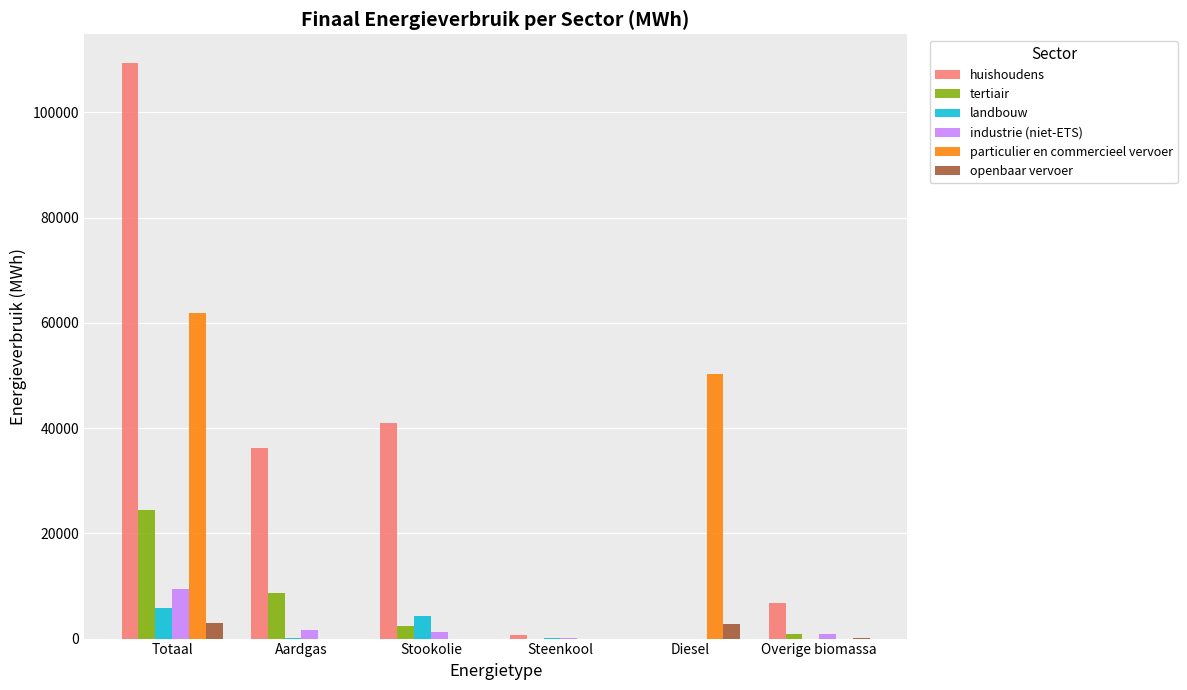

At which category is the sum across all series the highest?

Totaal